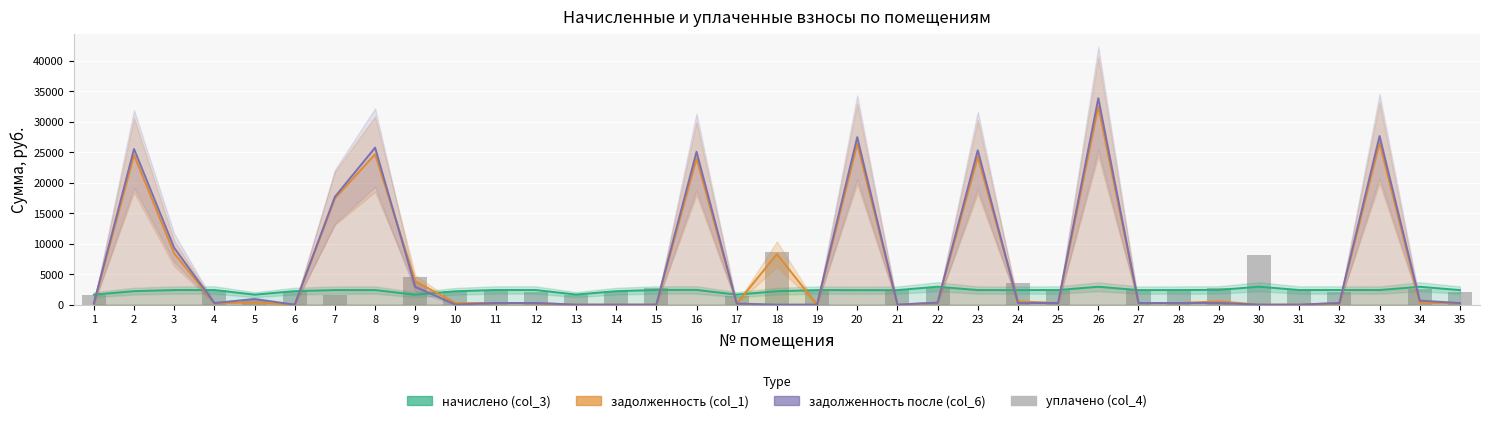

Rank the categories by начислено (col_3) value from lowest to highest.

9, 1, 5, 17, 13, 10, 18, 14, 2, 6, 20, 21, 24, 27, 35, 7, 19, 23, 3, 8, 12, 28, 33, 4, 25, 31, 32, 11, 15, 29, 16, 26, 34, 22, 30